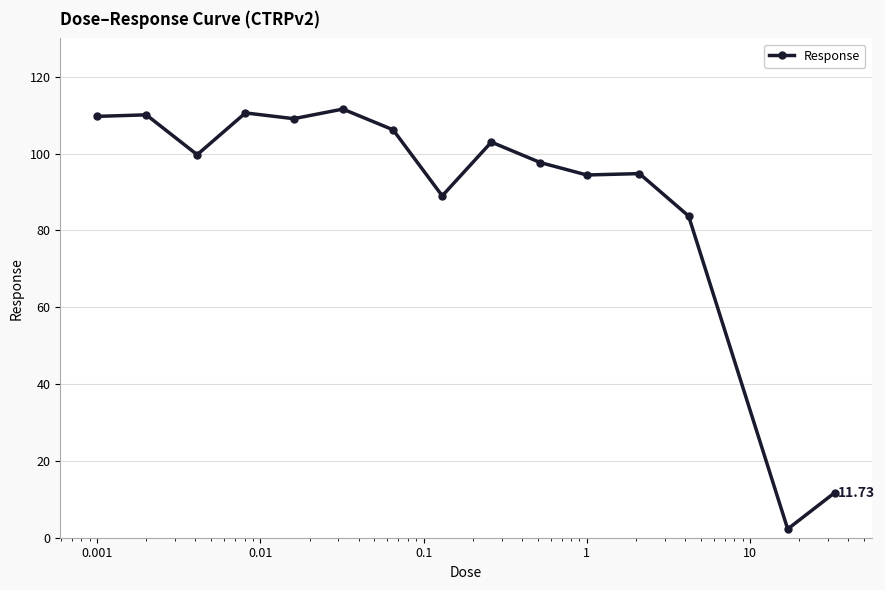

True or false: the data has more than 2 interior local peaks.

True